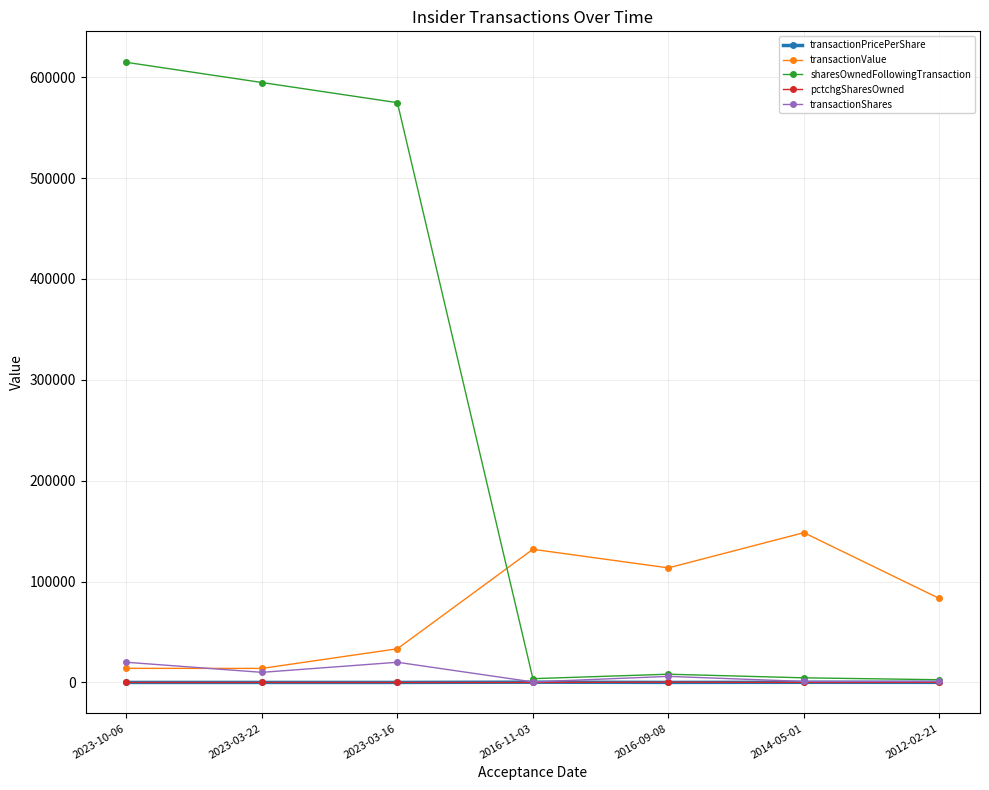

What is the value of the transactionValue point at the 2nd from the left?

13900.0